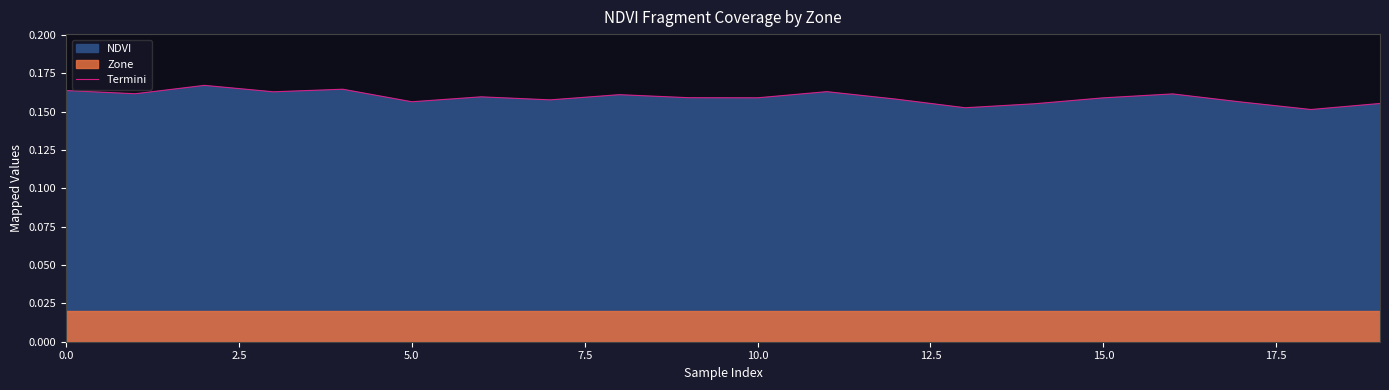

Which has a higher value, 14 or 2.5?

2.5